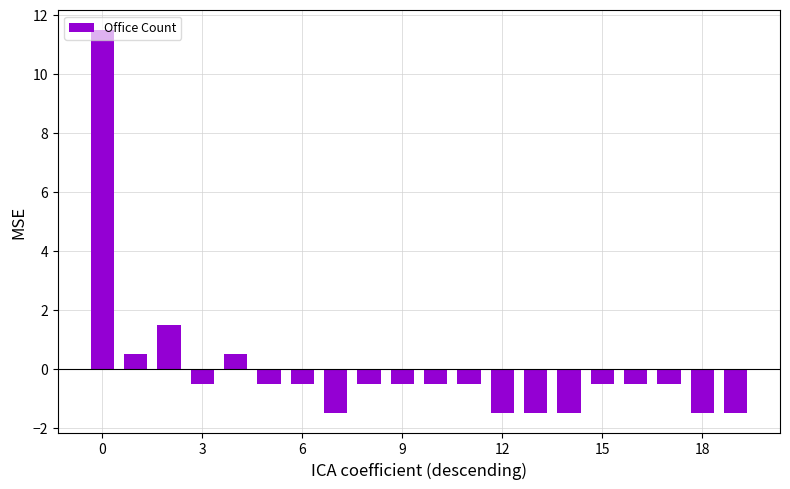

What is the greatest value displayed?

11.5